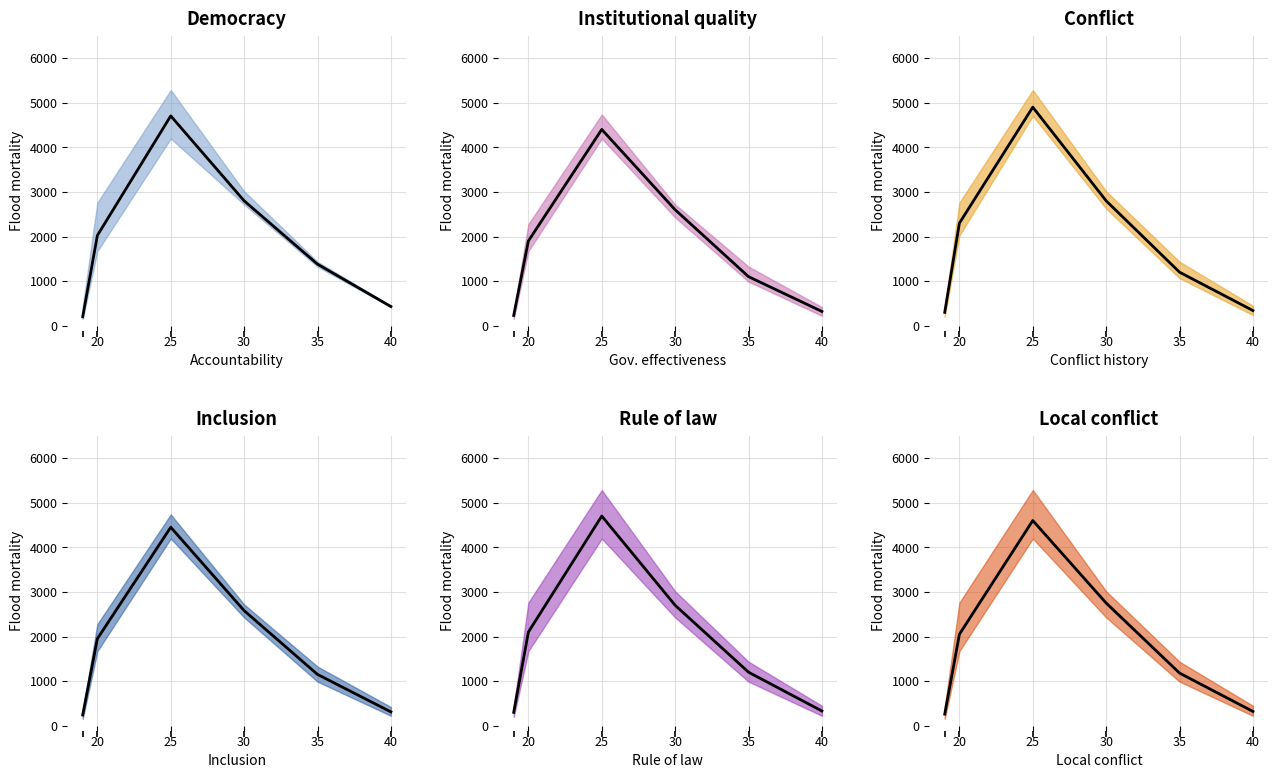

Is this an area chart (filled region under the line)?

No